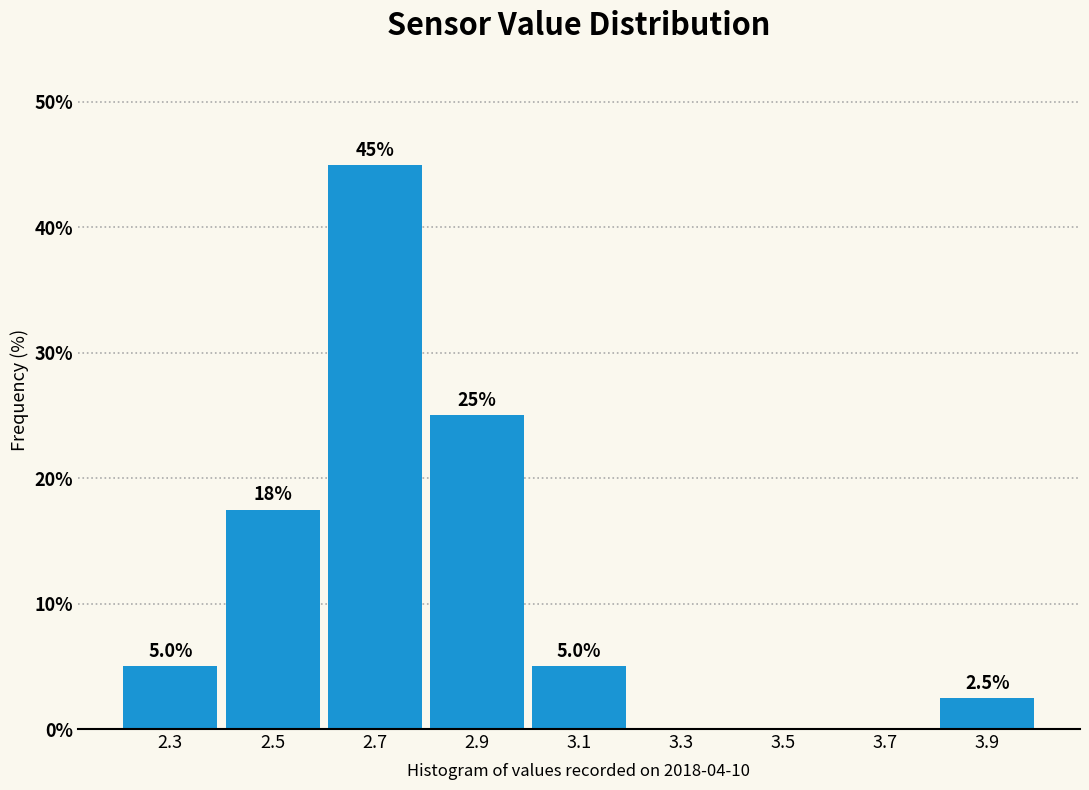

Over which range of the x-axis is the bar tallest?

2.6 to 2.8